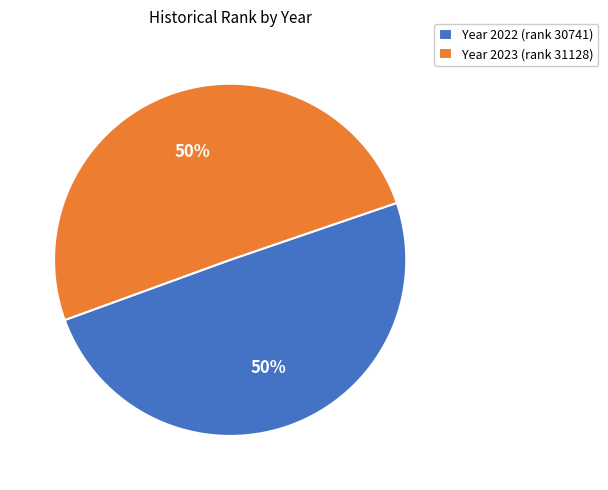

What percentage is the Year 2023 (rank 31128) slice, to the nearest percent?

50%